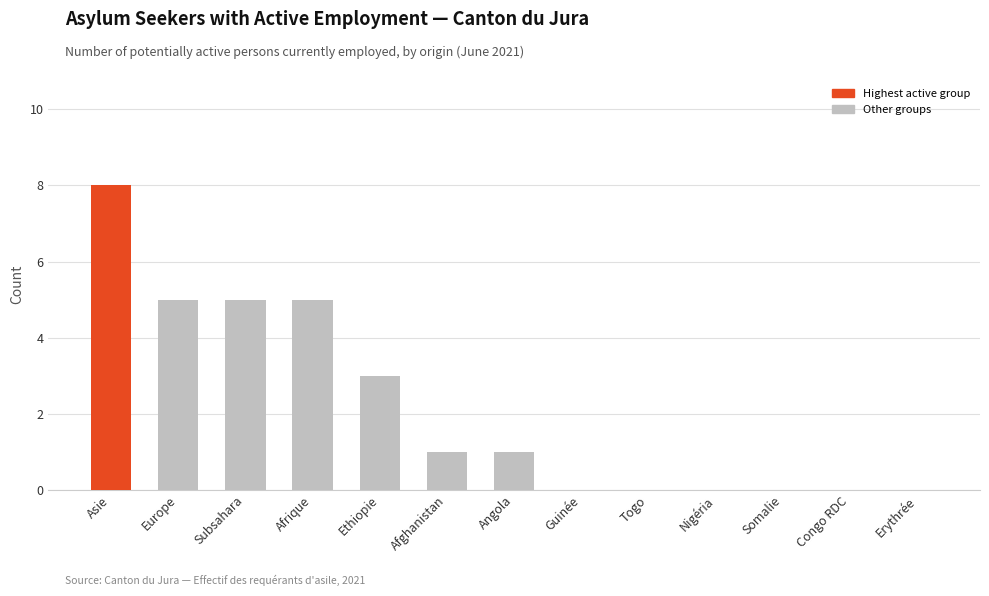

How many Personnes actives values are between 0 and 5?

12